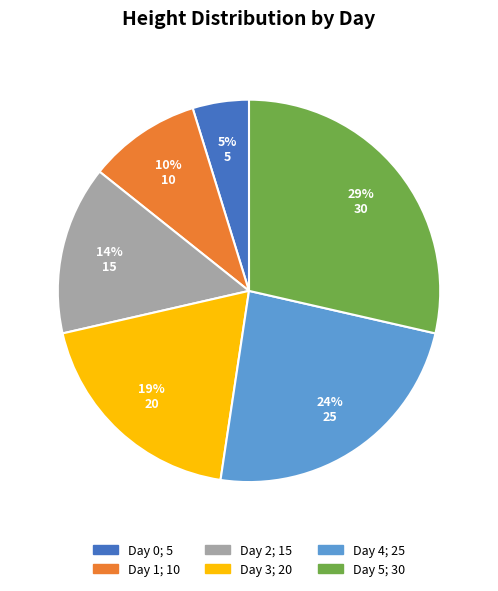

Combined, do Day 1 and Day 2 account for over 50%?

No